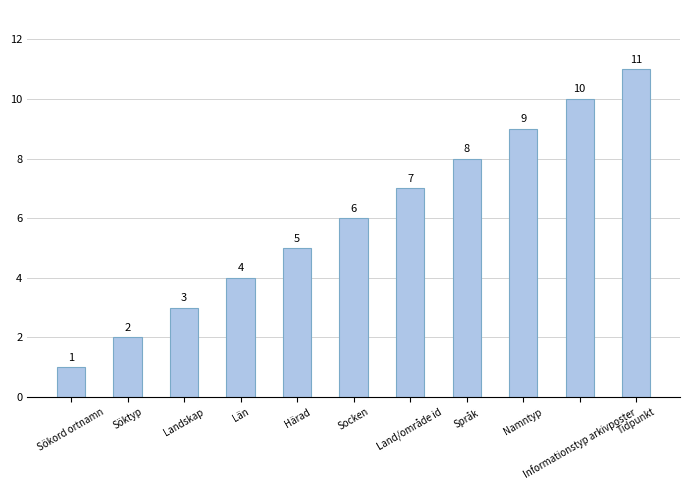

At which label is the value closest to 6?

Socken